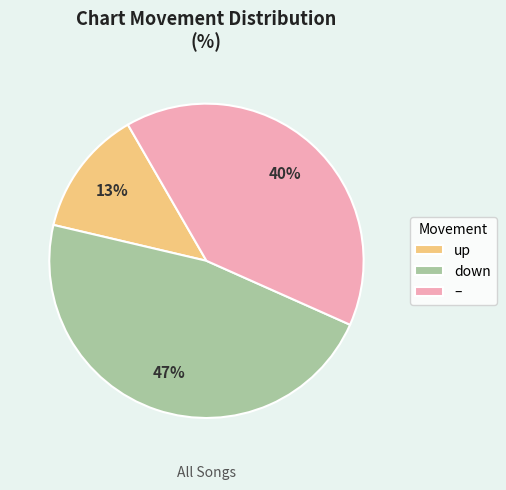

Is there a majority slice in this chart?

No